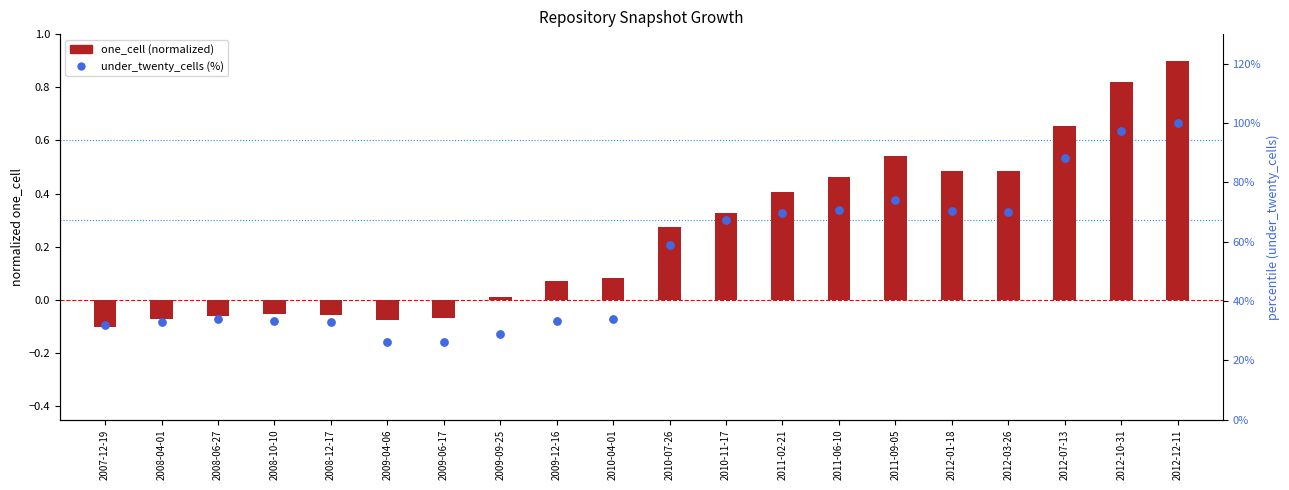

What is the total value across all series at 2012-12-11?

100.9